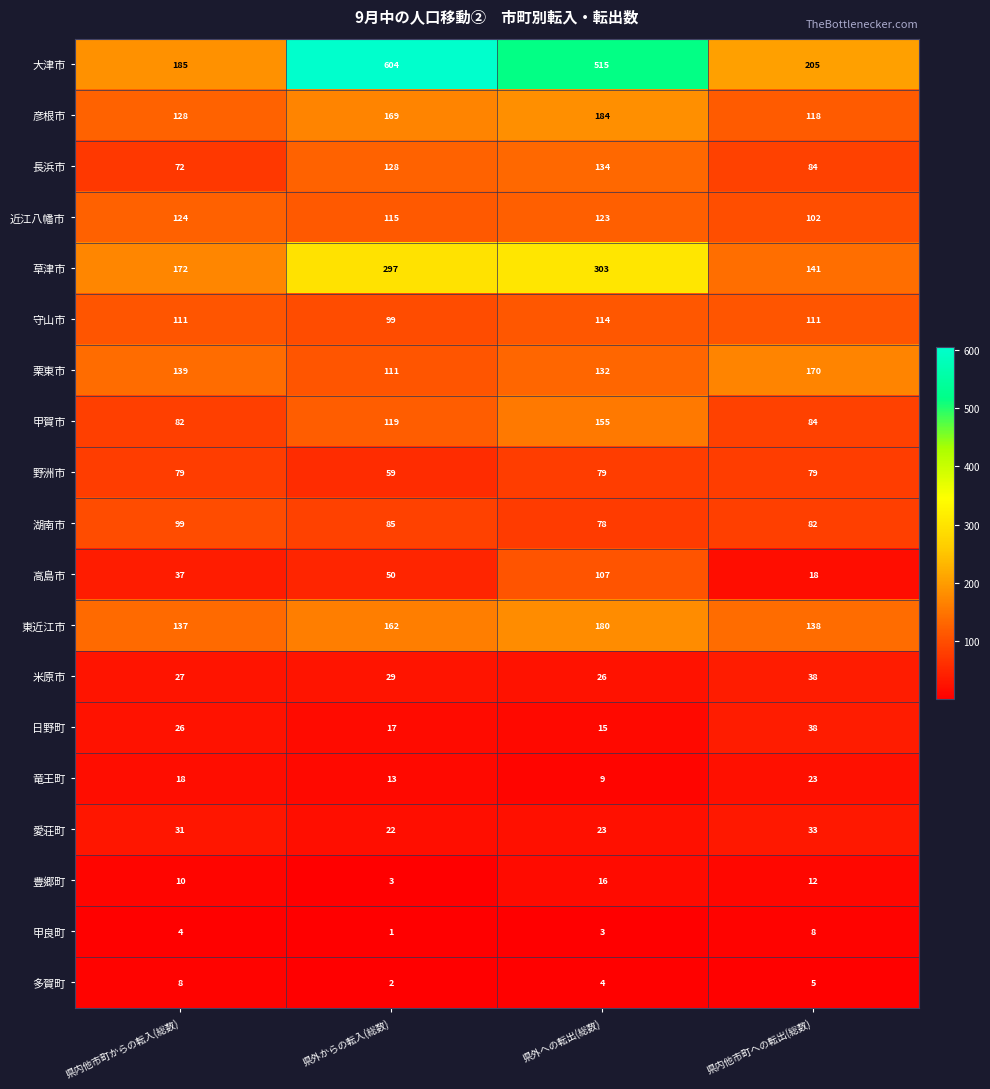

How many 栗東市 values are between 132 and 170?

3